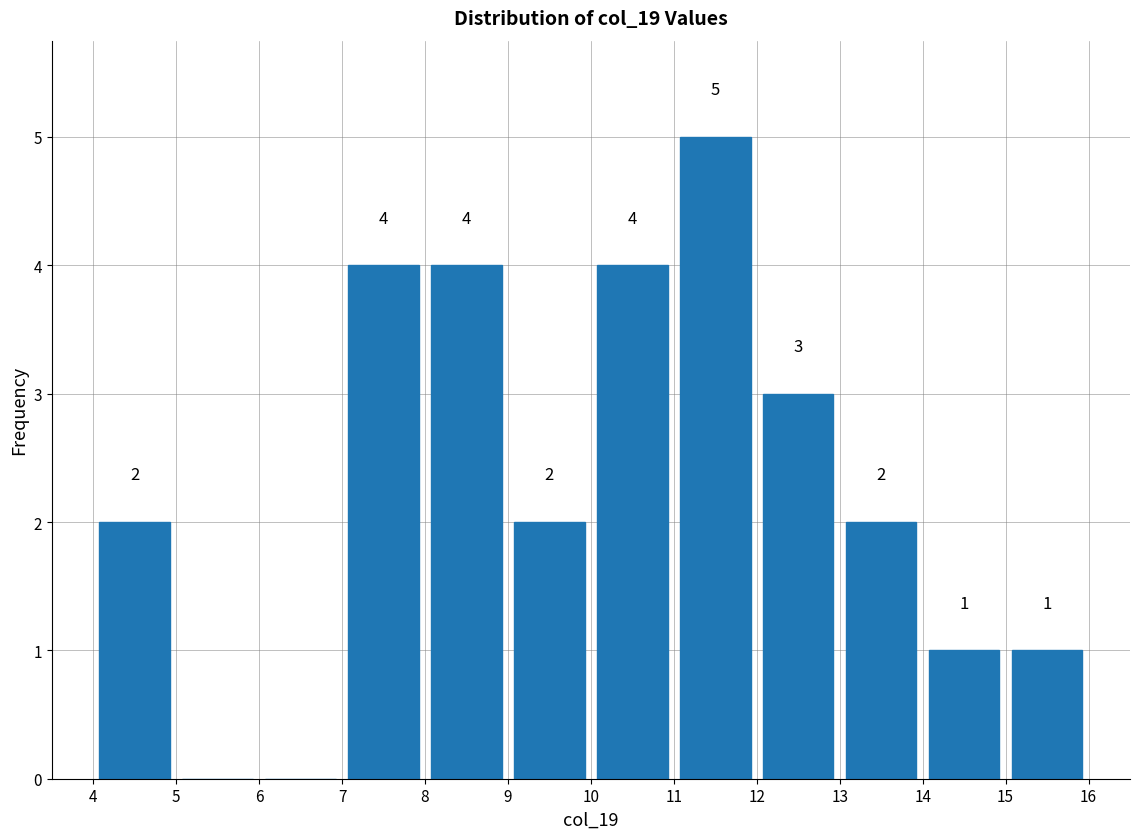

Which range on the x-axis has the tallest bar?

11 to 12